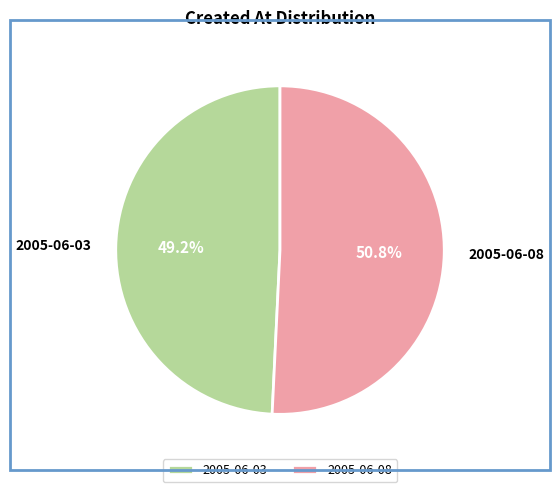

Between 2005-06-08 and 2005-06-03, which is larger?

2005-06-08